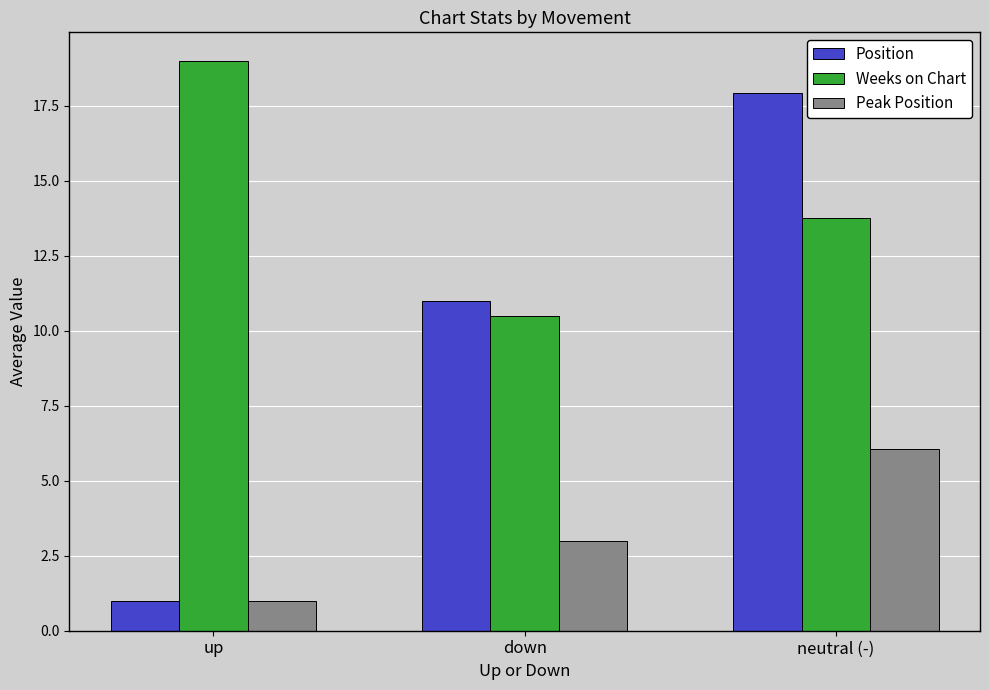

At which label is Weeks on Chart closest to 14?

neutral (-)